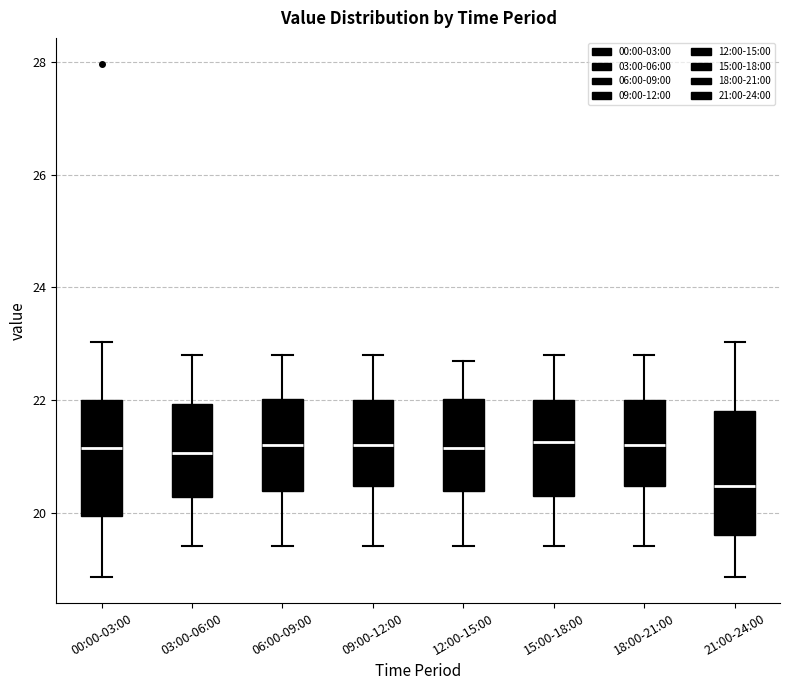

Reading left to right, read every box against the y-axis: the position of its median line, the range the box covers, and the ends of its whiskers. The values are not printed on the chart, so give them approximately, as read against the axis.

00:00-03:00: median 21.2, box 20.0 to 22.0, whiskers 18.8 to 23.0
03:00-06:00: median 21.0, box 20.2 to 22.0, whiskers 19.4 to 22.8
06:00-09:00: median 21.2, box 20.4 to 22.0, whiskers 19.4 to 22.8
09:00-12:00: median 21.2, box 20.4 to 22.0, whiskers 19.4 to 22.8
12:00-15:00: median 21.2, box 20.4 to 22.0, whiskers 19.4 to 22.8
15:00-18:00: median 21.2, box 20.4 to 22.0, whiskers 19.4 to 22.8
18:00-21:00: median 21.2, box 20.4 to 22.0, whiskers 19.4 to 22.8
21:00-24:00: median 20.4, box 19.6 to 21.8, whiskers 18.8 to 23.0